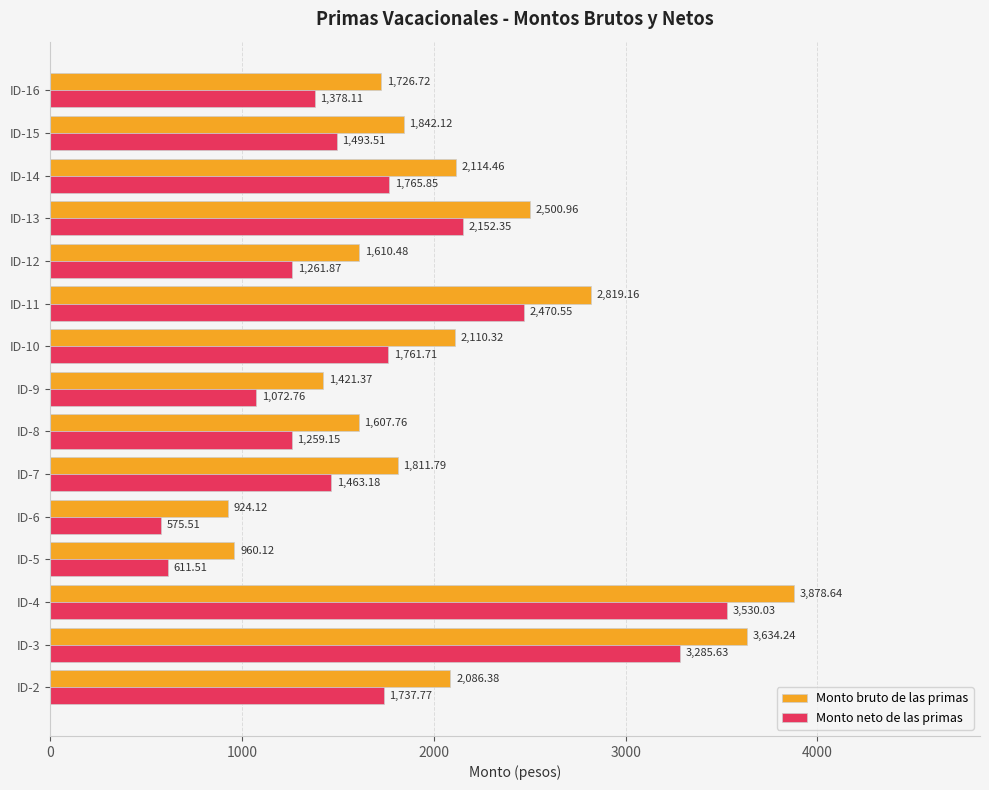

What is the difference between the Monto neto de las primas values at ID-4 and ID-14?

1764.2